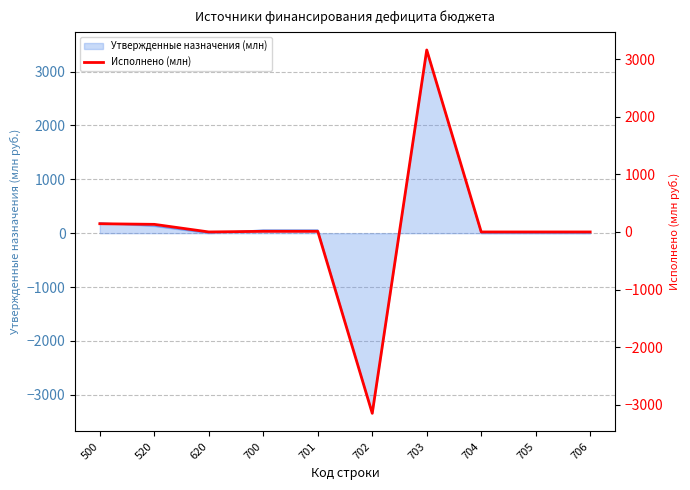

Reading left to right, list all the values displayed in this chart.

142.9	132.0	0.0	10.9	10.9	-3148.0	3158.9	0.0	0.0	0.0